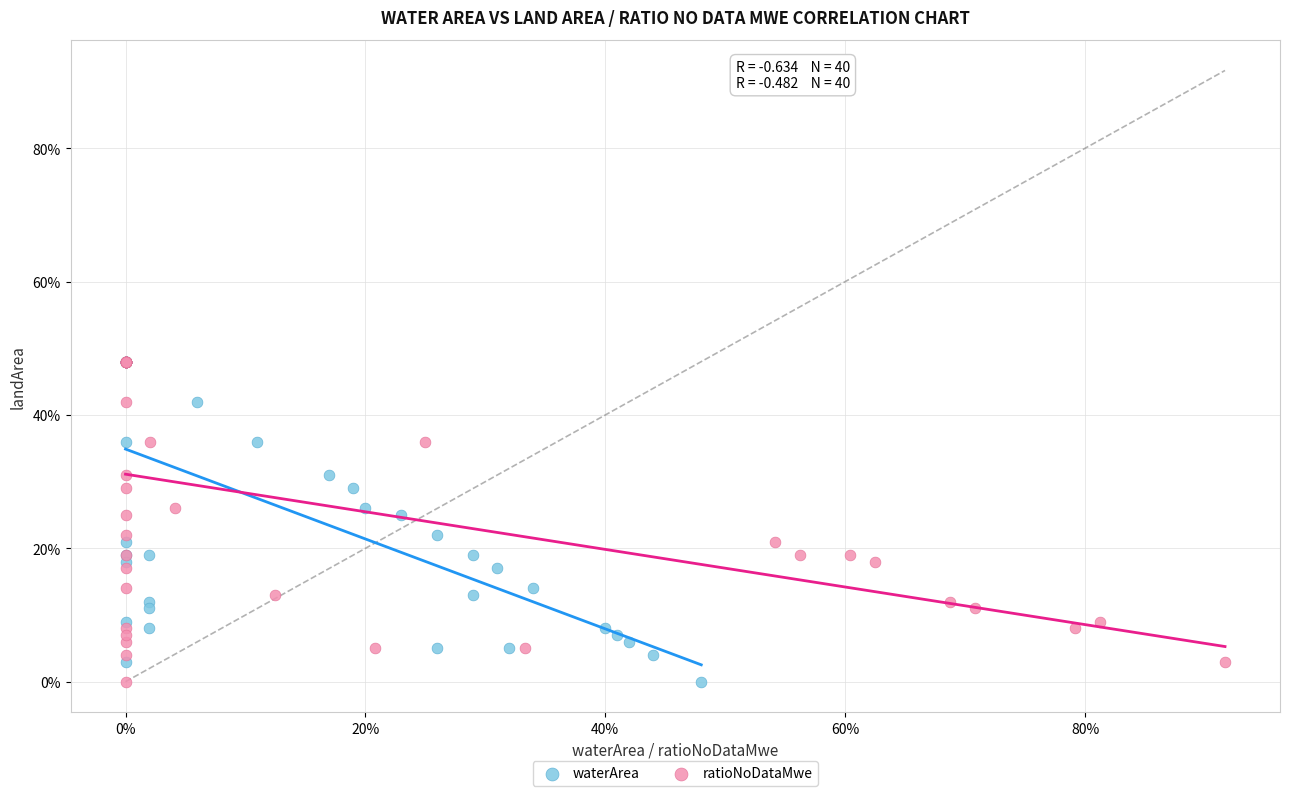

What are all the series names shown in the legend?

waterArea, ratioNoDataMwe